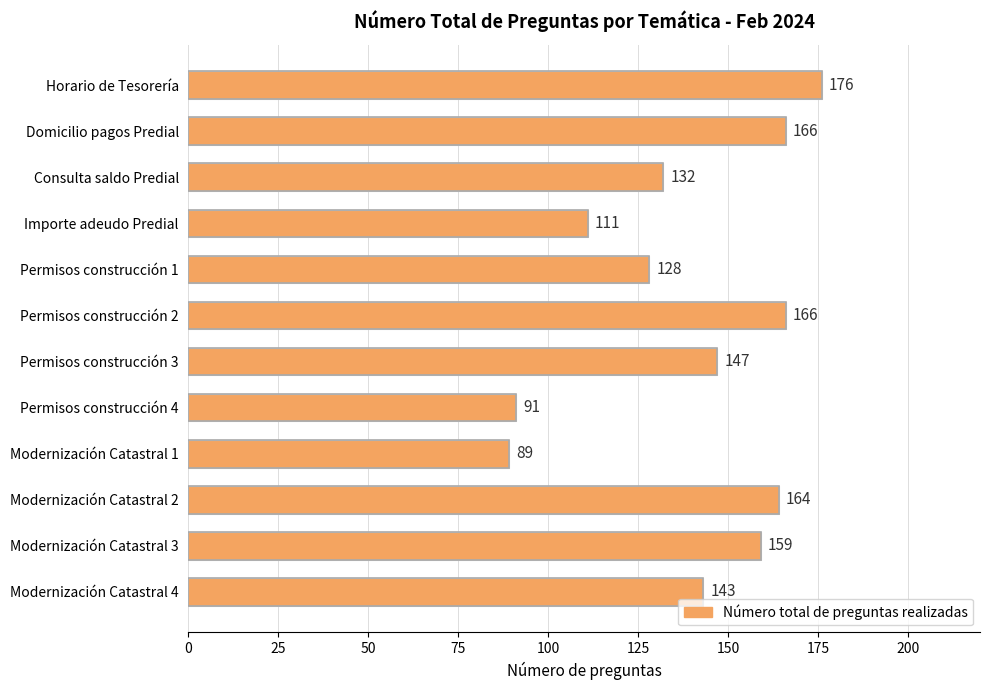

Approximately how many times larger is the value at Horario de Tesorería compared to Permisos construcción 4?

1.9